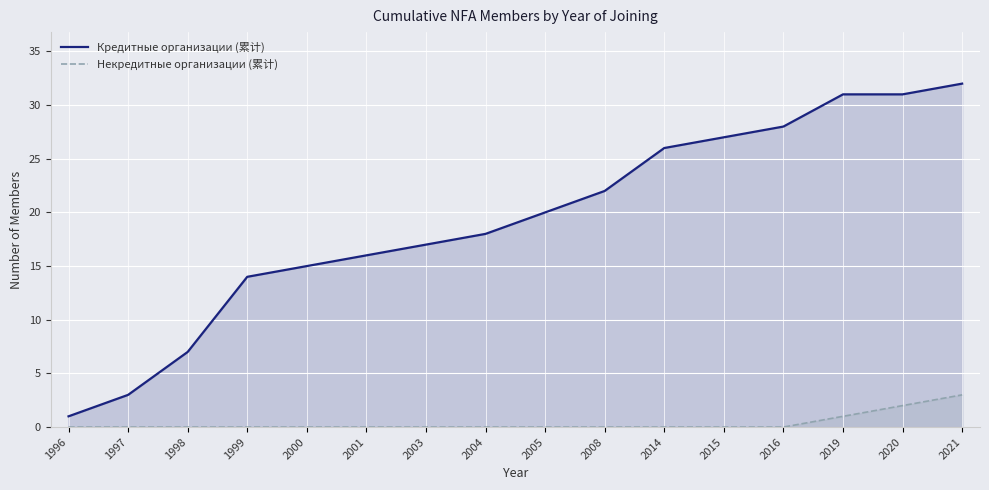

What is the value of the Кредитные организации (累计) point at the 3rd from the left?

7